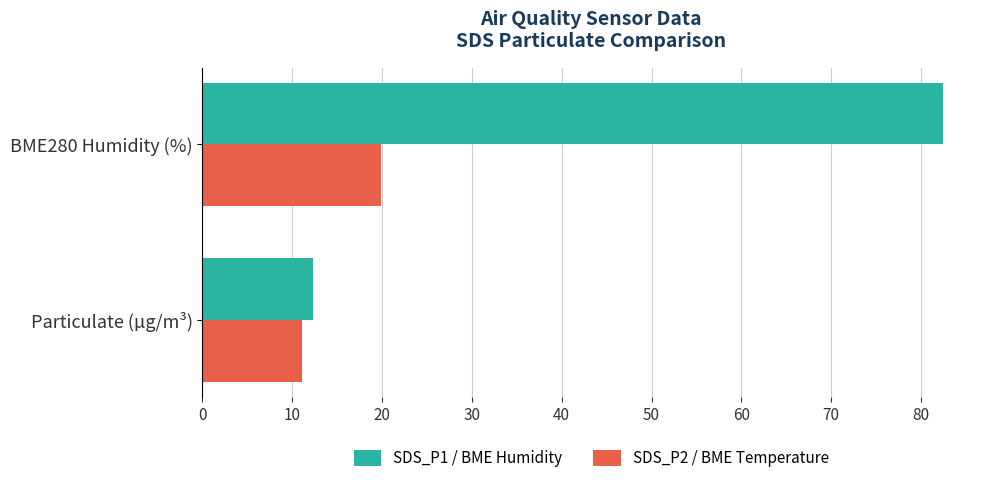

Which series has the largest range (max minus min)?

SDS_P1 / BME Humidity